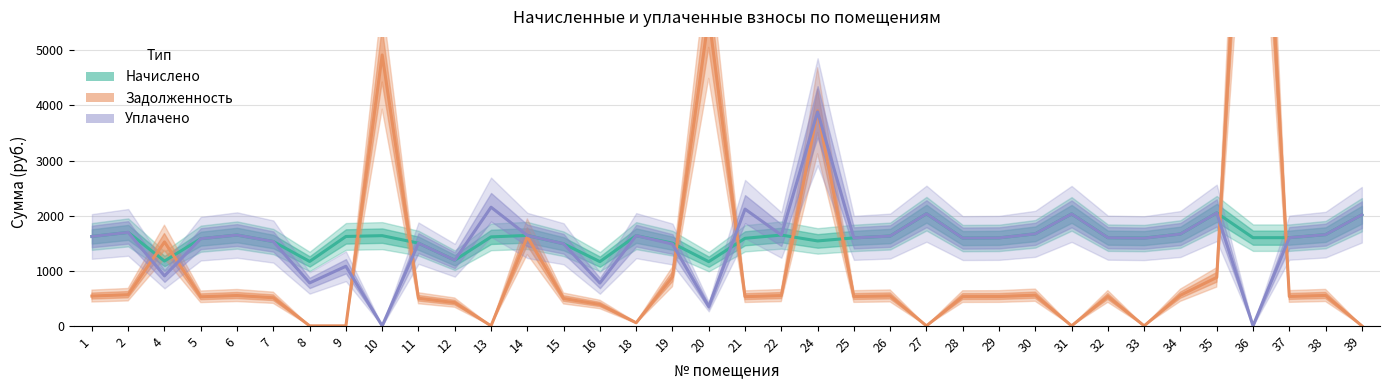

Where do zadolzhennost and nachisleno first cross each other?

2 and 4